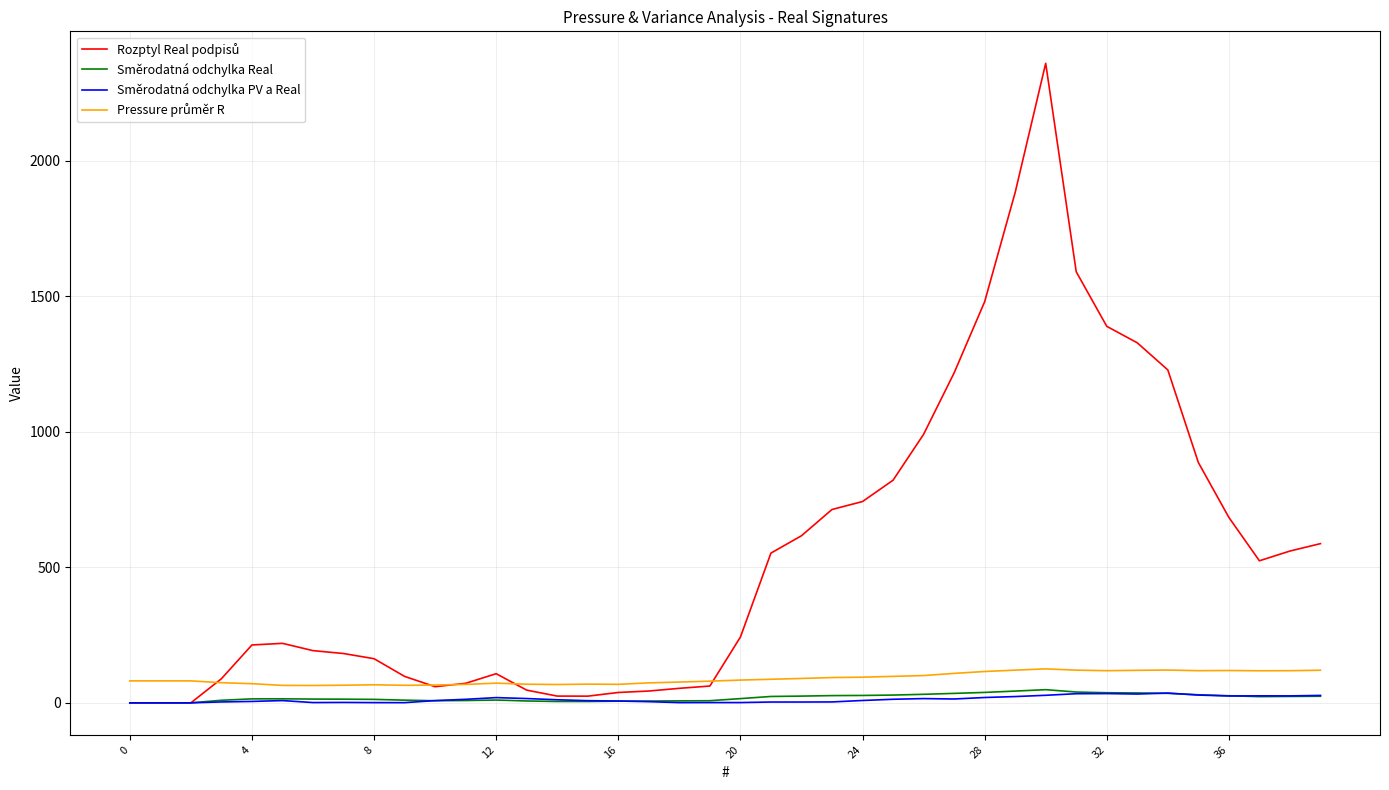

What is the greatest value displayed?

2360.2